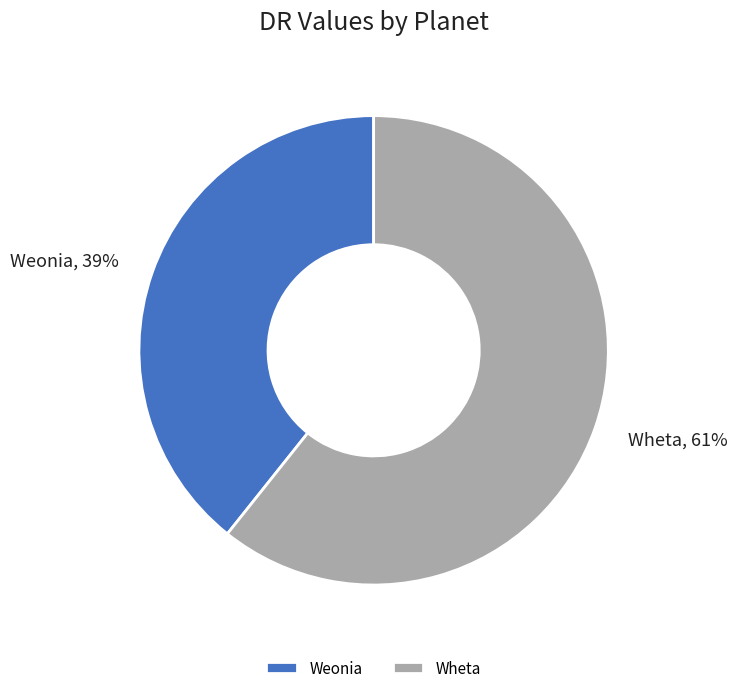

Combined, do Wheta and Weonia account for over 50%?

Yes